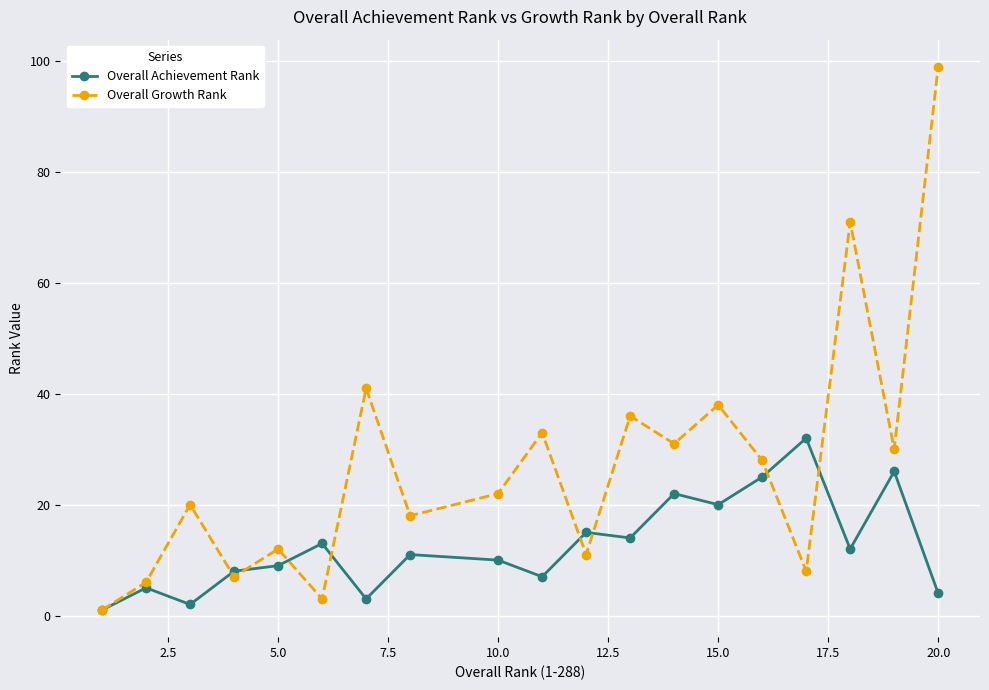

List the series in order of their peak value, lowest first.

Overall Achievement Rank, Overall Growth Rank